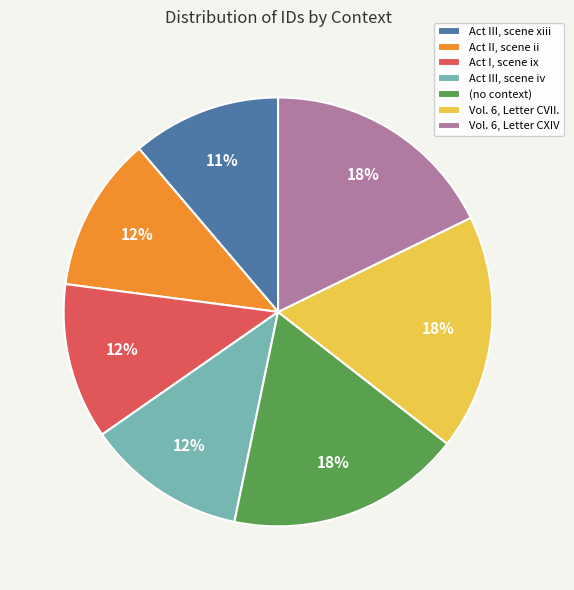

Approximately how many times larger is the value at Act I, scene ix compared to Vol. 6, Letter CVII.?

0.7